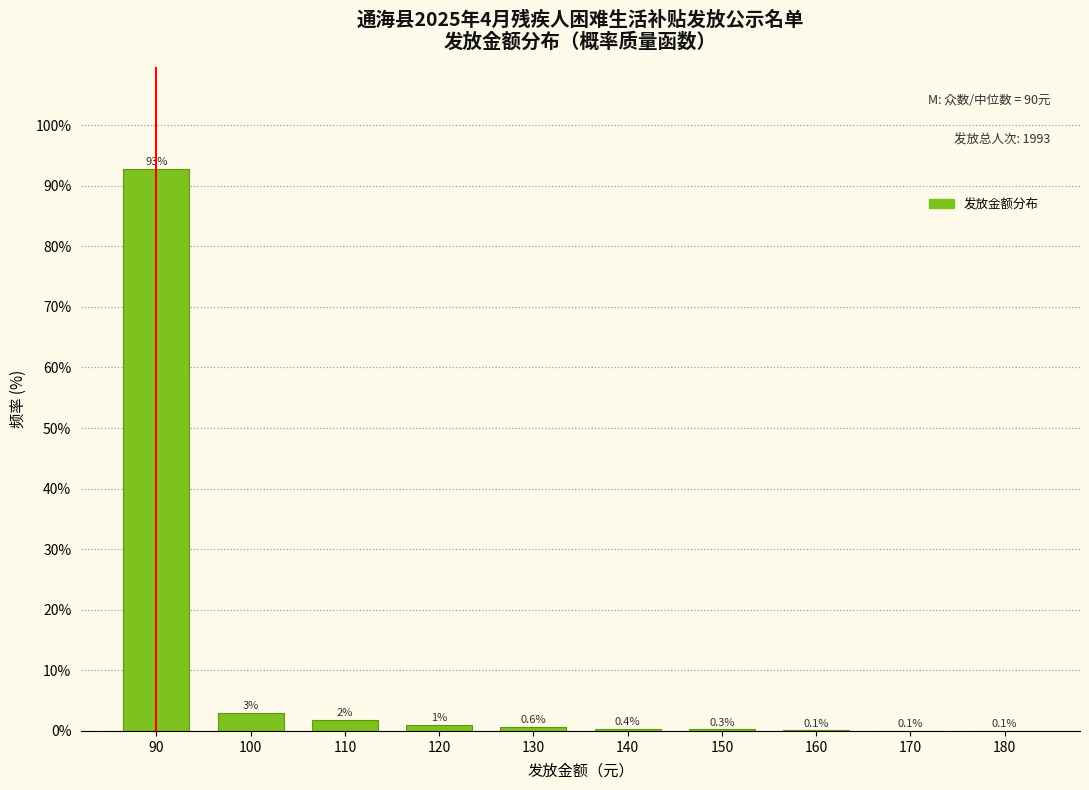

Where is the data nearest to the value 46?

100